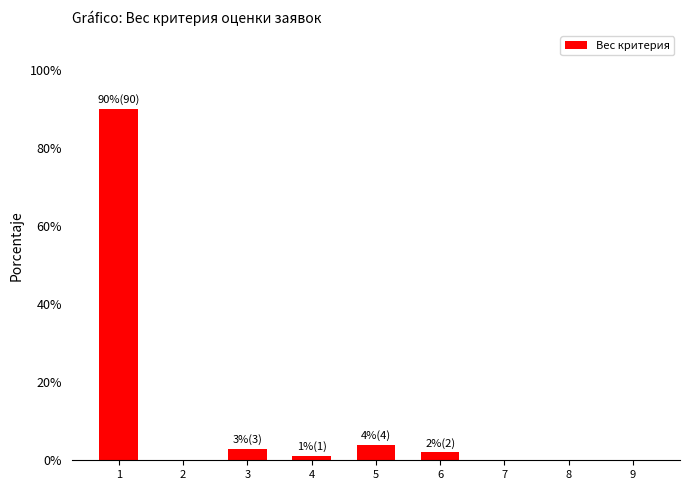

What is the change in value from 2 to 4?

+1